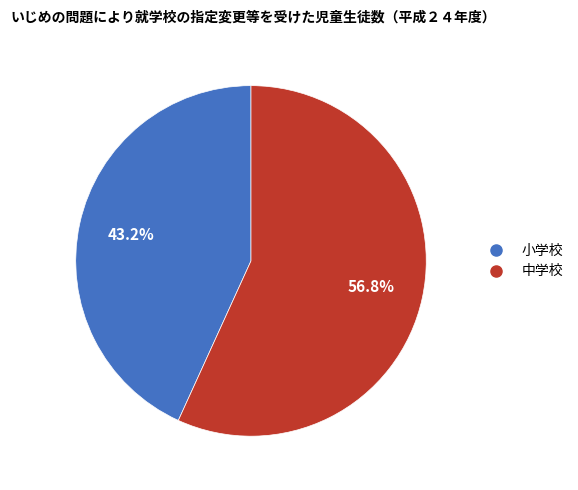

Is there a majority slice in this chart?

Yes